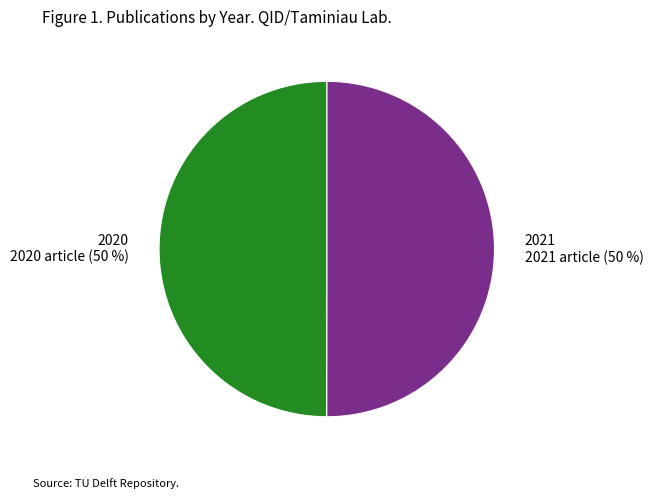

True or false: 2020 accounts for 50% of the total.

True